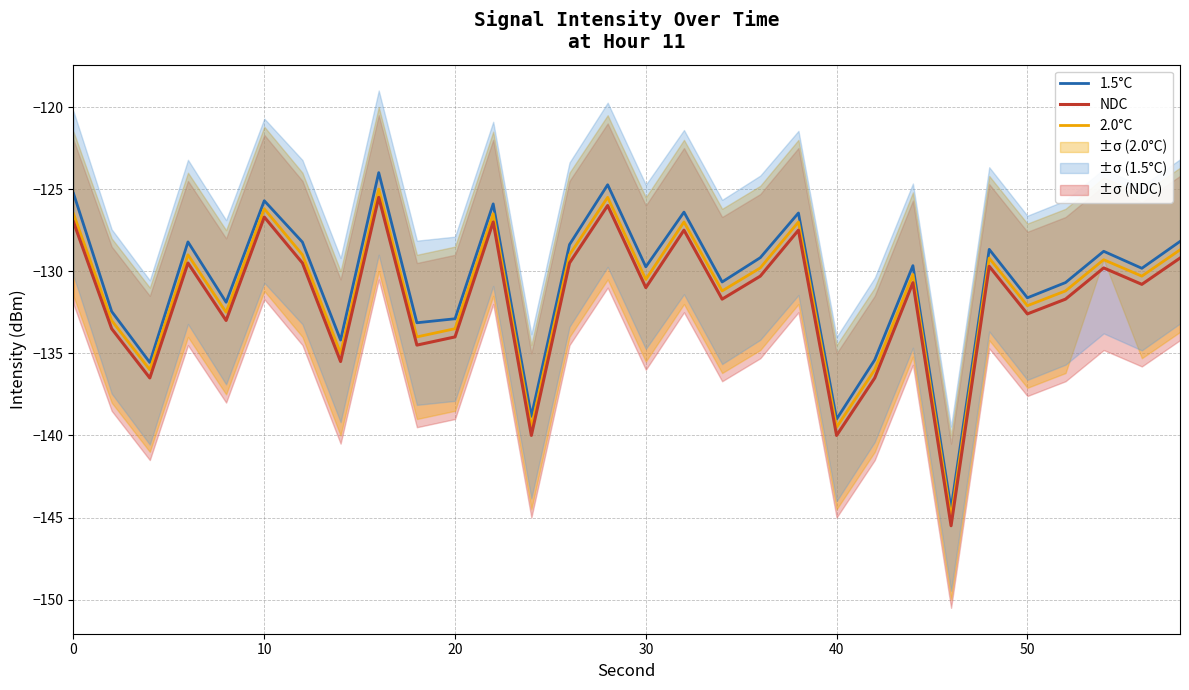

True or false: NDC has a value of -50.3 at 40.

False